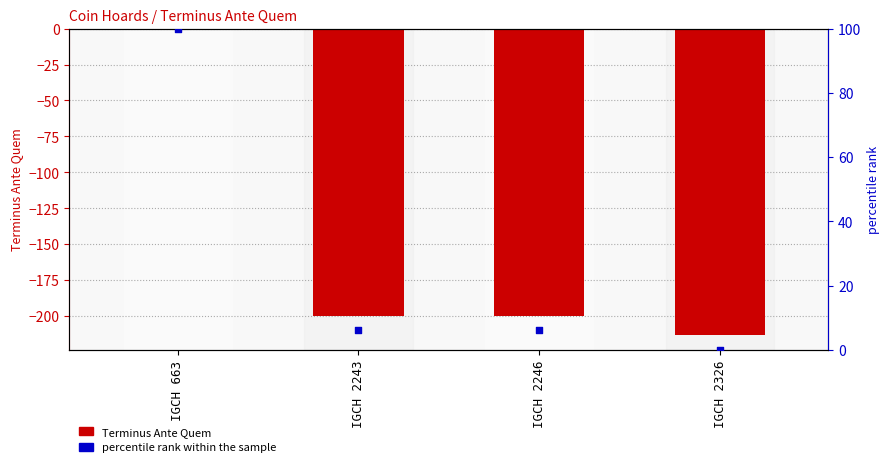

What is the total value across all series at IGCH 663?

99.0